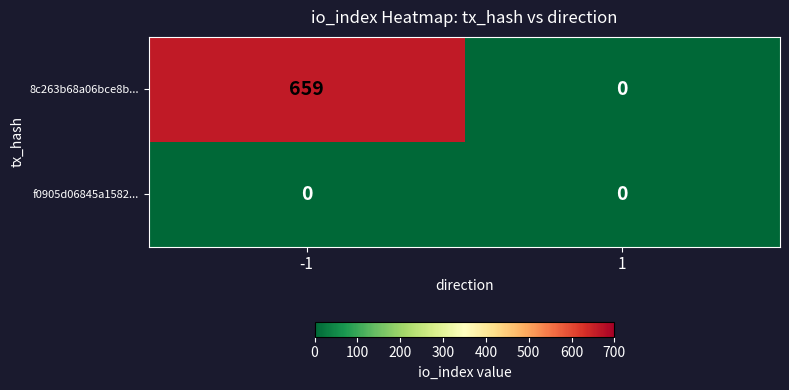

Reading left to right, transcribe all the data shown in this chart.

8c263b68a06bce8b...: -1=659	1=0
f0905d06845a1582...: -1=0	1=0